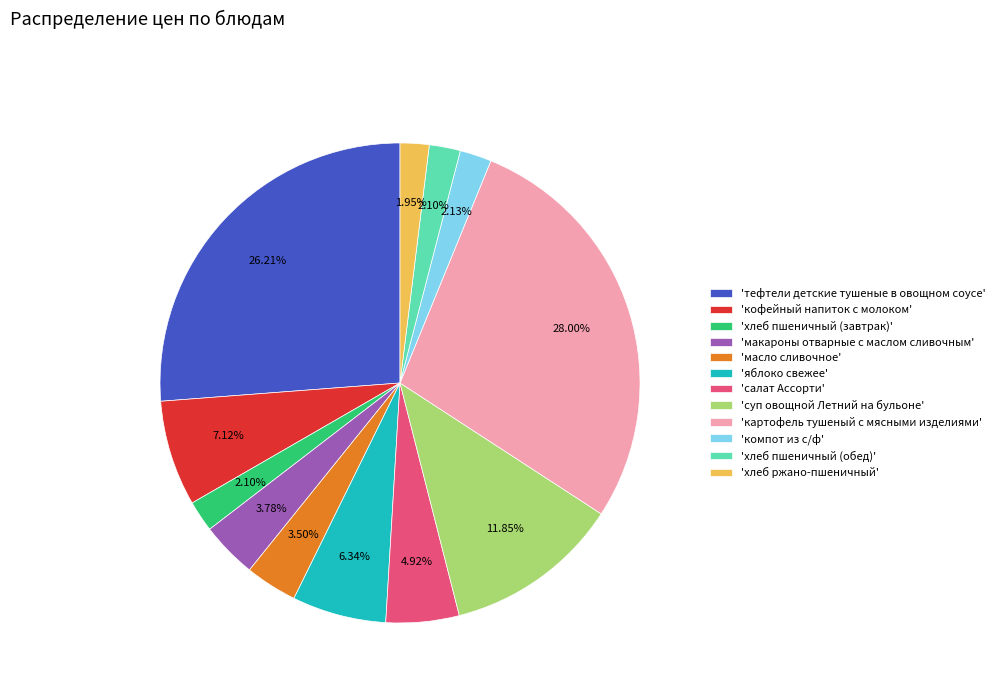

Which slice is the largest?

'картофель тушеный с мясными изделиями'